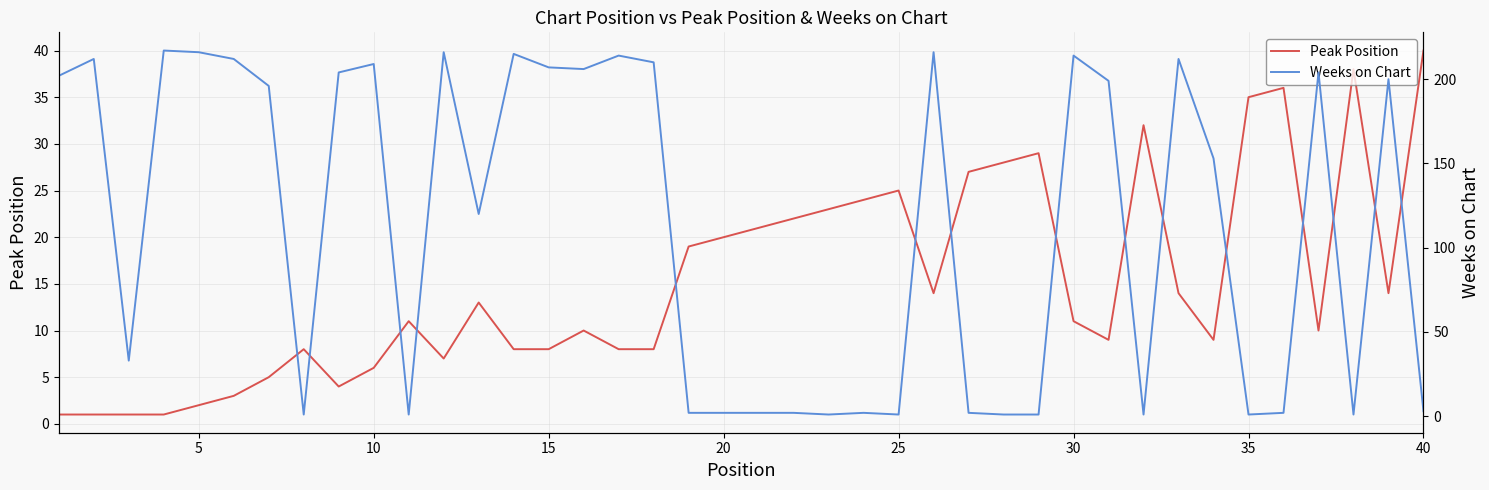

What is the difference between the second highest and minimum values in the Peak Position series?

37